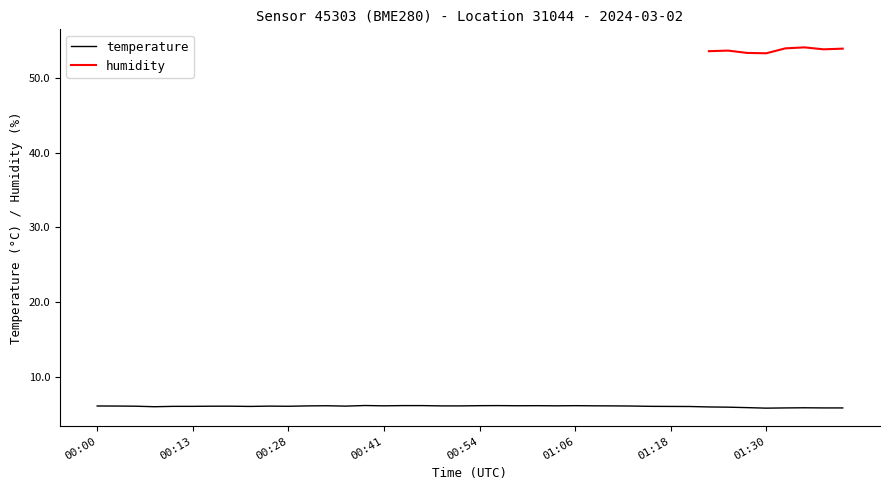

Read the value at 00:28.

6.1